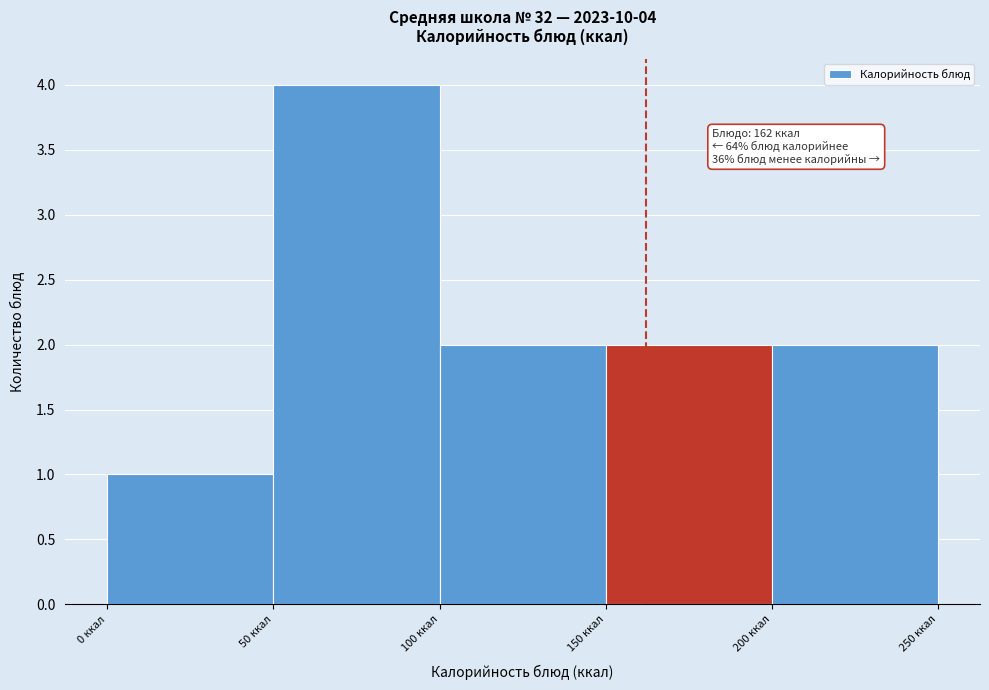

Which range on the x-axis has the tallest bar?

50 to 100